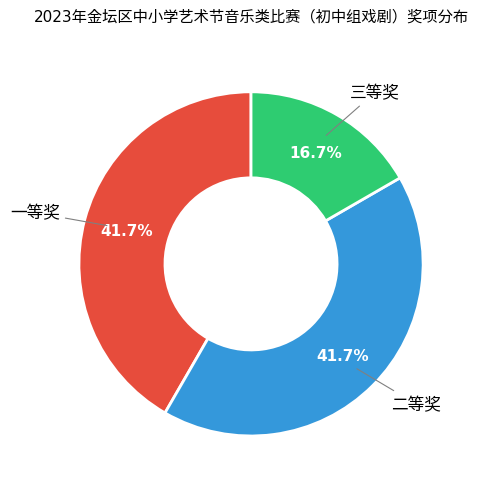

Does any single category account for the majority?

No